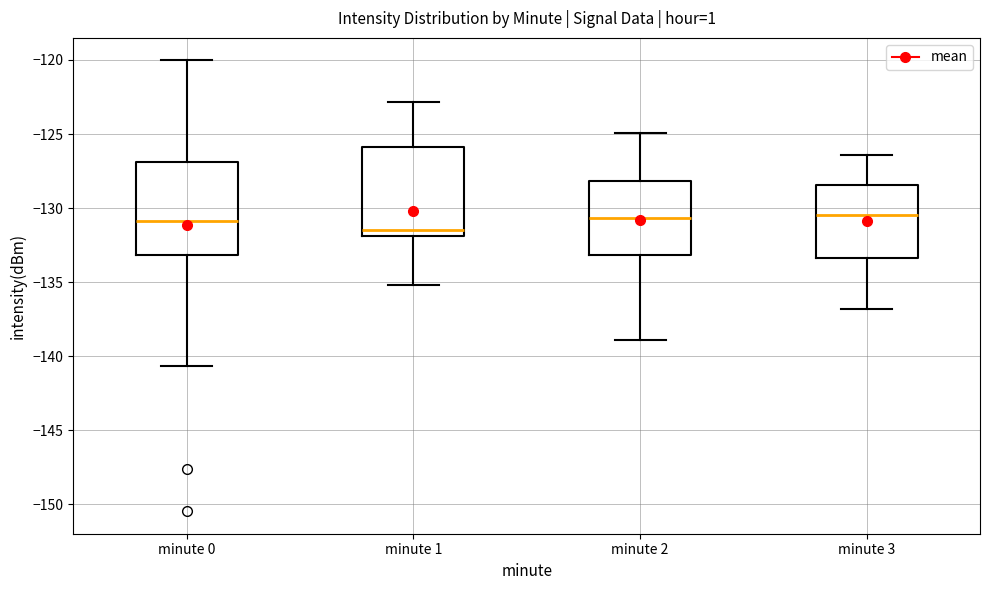

Reading left to right, read every box against the y-axis: the position of its median line, the range the box covers, and the ends of its whiskers. The values are not printed on the chart, so give them approximately, as read against the axis.

minute 0: median -131.0, box -133.0 to -127.0, whiskers -140.5 to -120.0
minute 1: median -131.5, box -132.0 to -126.0, whiskers -135.0 to -123.0
minute 2: median -130.5, box -133.0 to -128.0, whiskers -139.0 to -125.0
minute 3: median -130.5, box -133.5 to -128.5, whiskers -137.0 to -126.5